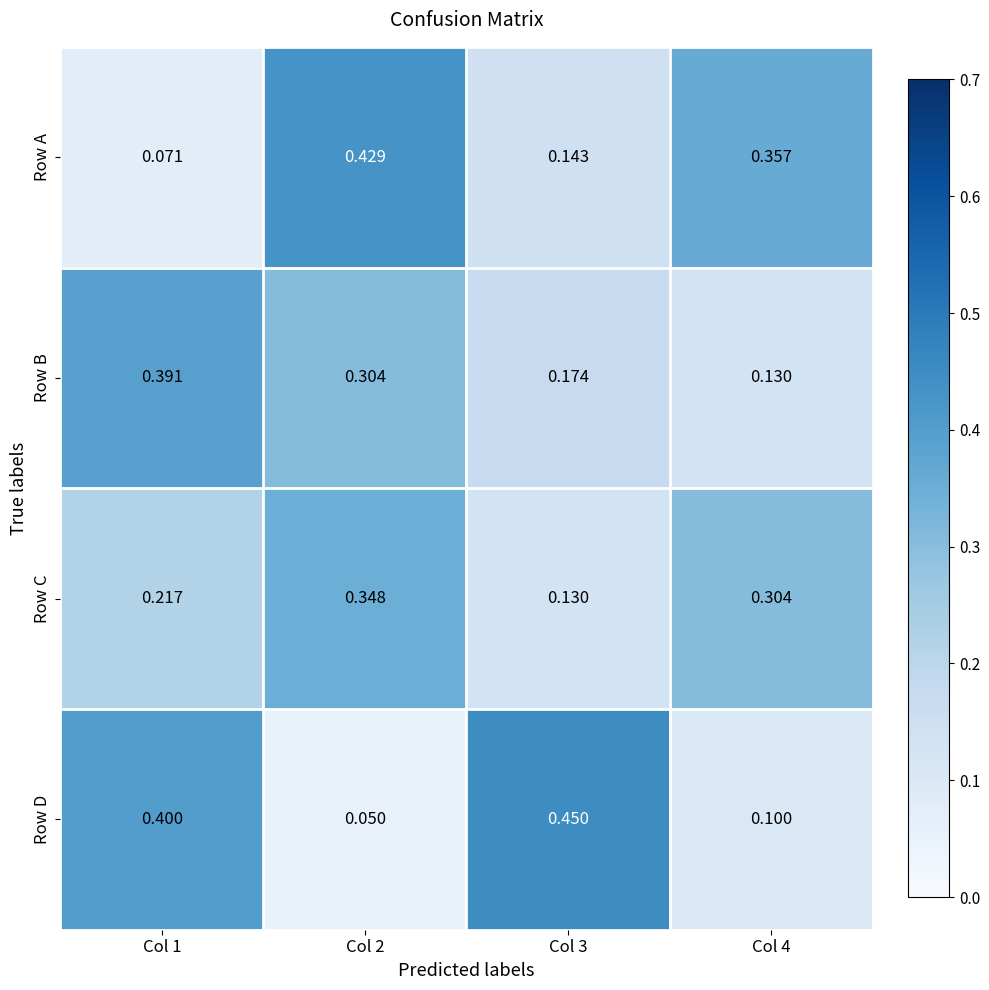

Which category has the lowest value across all series?

Col 2